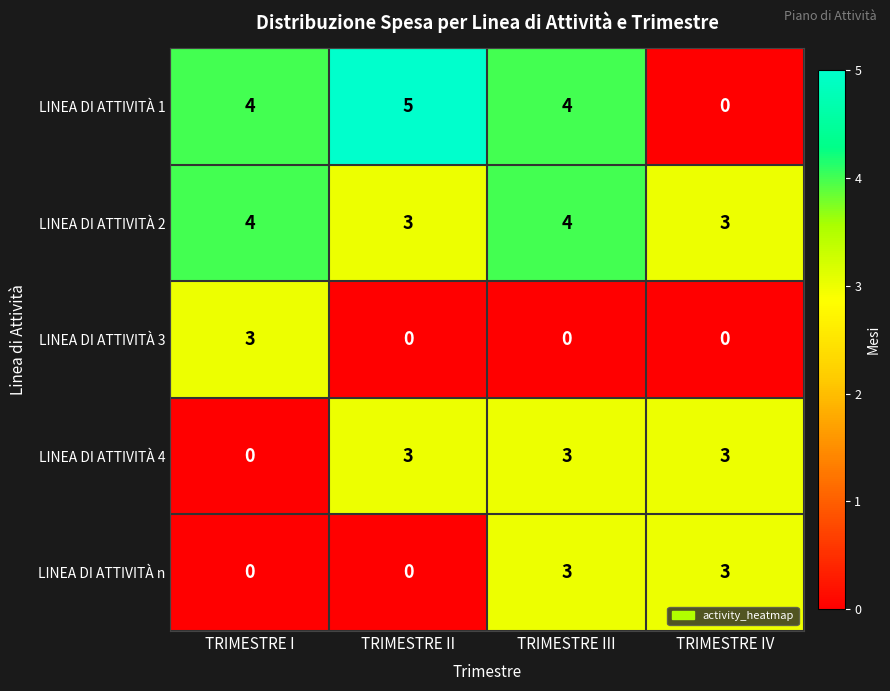

Is it true that LINEA DI ATTIVITÀ 2 equals 3 at TRIMESTRE IV?

True